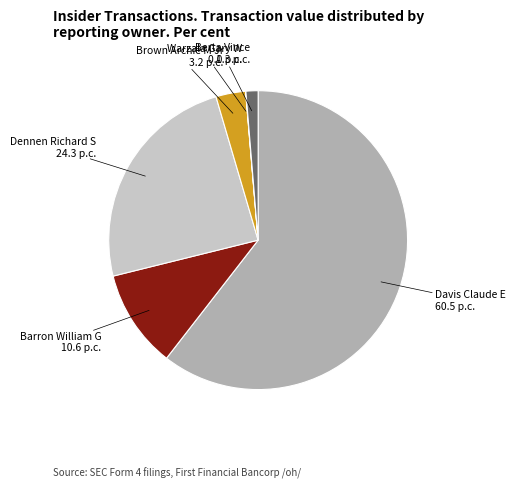

Is the sum of Brown Archie M Jr and Dennen Richard S greater than half?

No